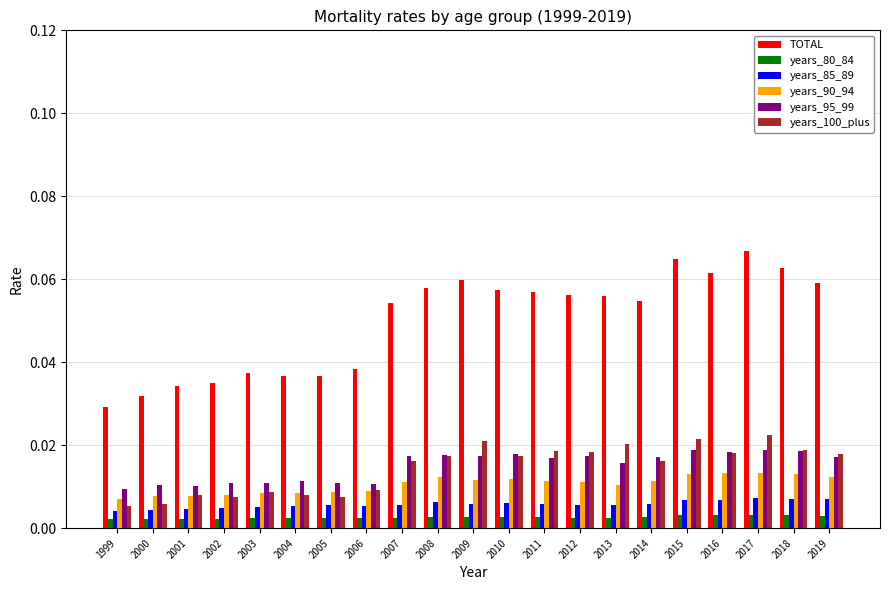

The TOTAL series shows 0.0 at 2018. True or false?

False